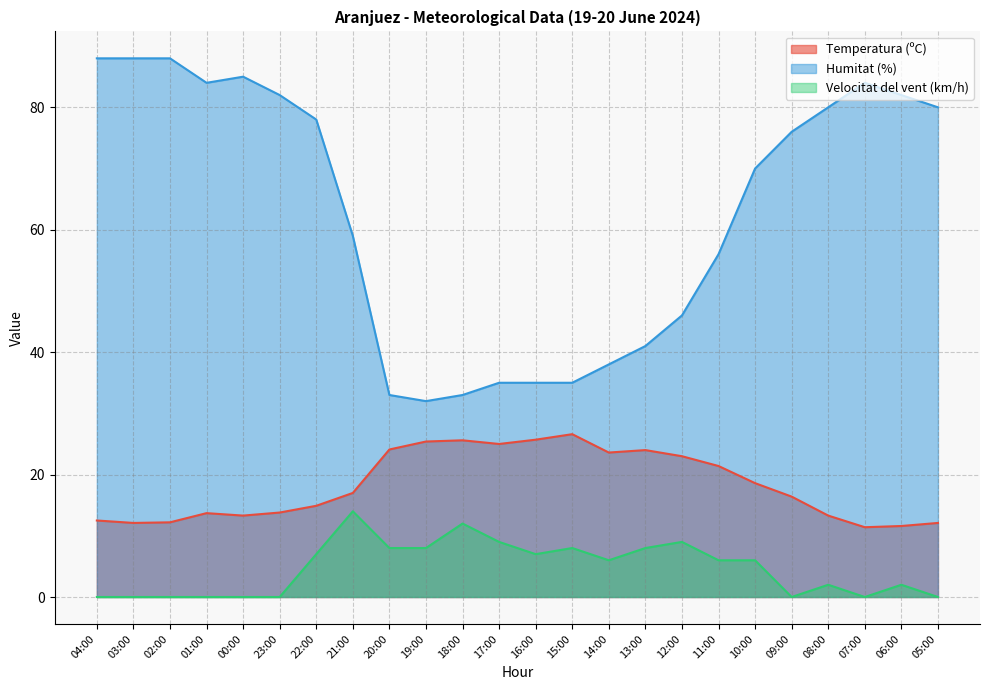

Is the value of Velocitat del vent (km/h) at 01:00 greater than the value of Temperatura (ºC) at 15:00?

No